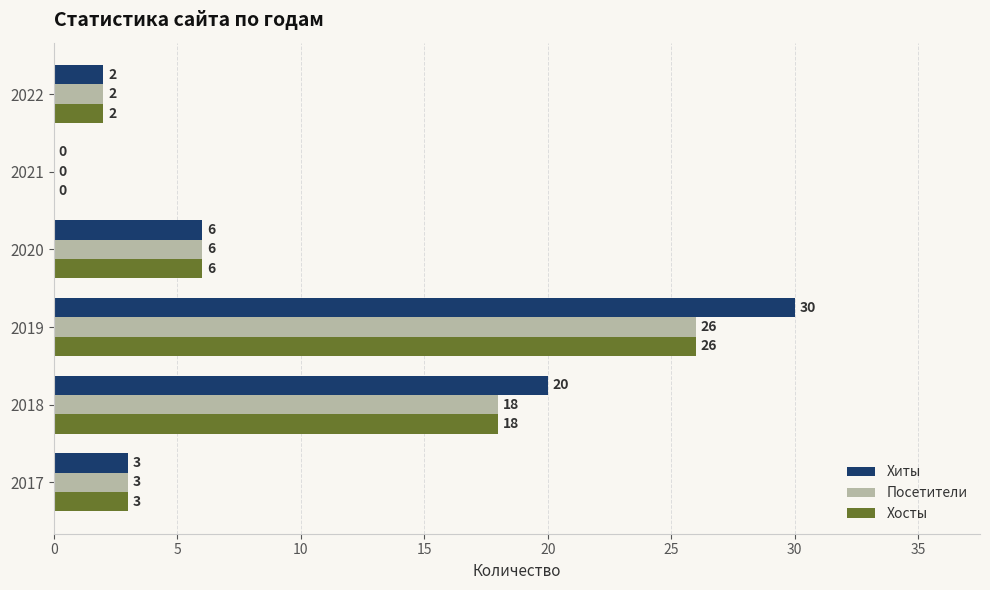

True or false: Хиты has a value of 20 at 2018.

True